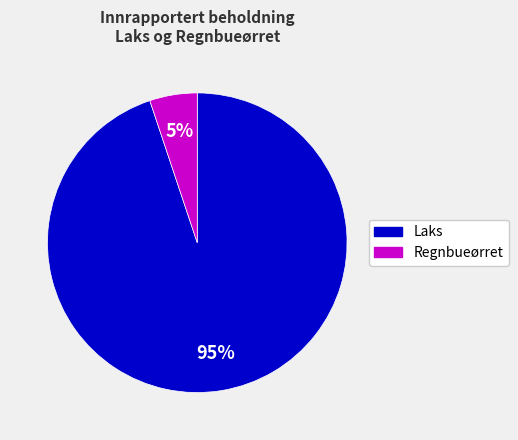

Does any single category account for the majority?

Yes